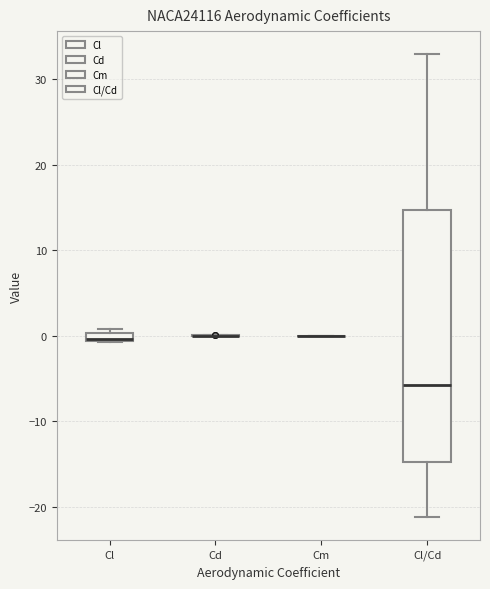

Which box is the tallest, from its lower edge to its upper edge?

Cl/Cd